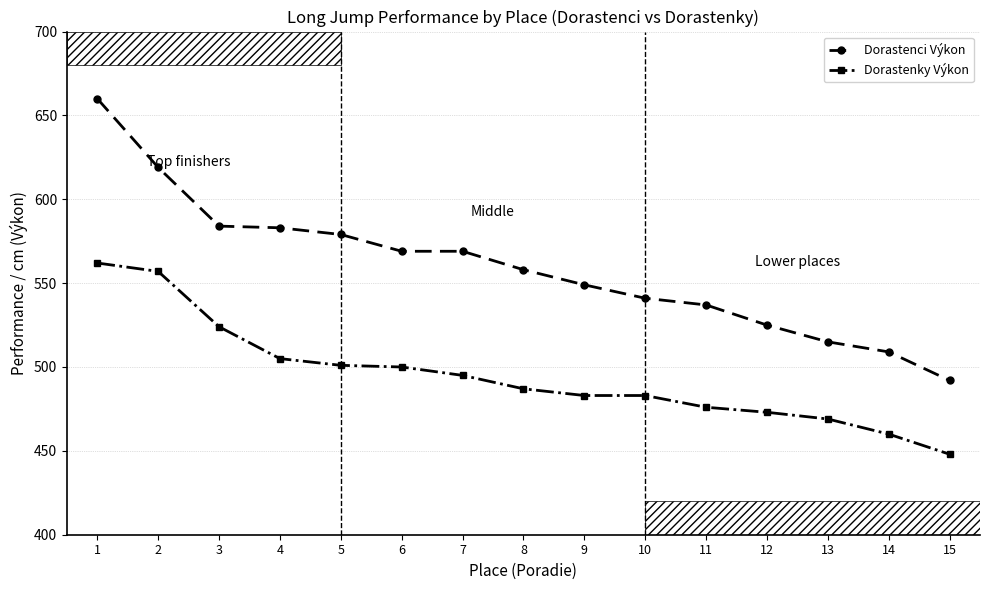

Between 4 and 2, which is larger?

2